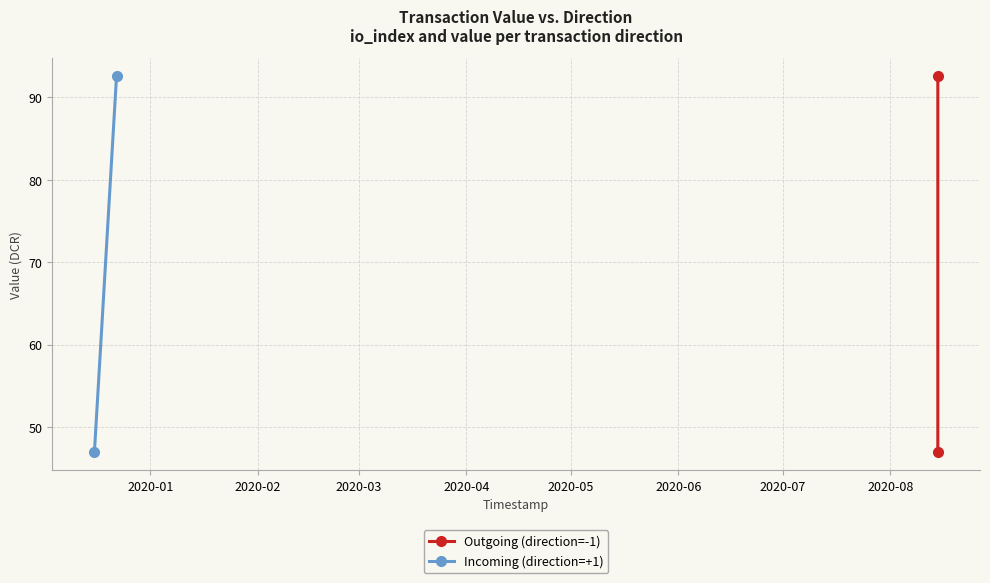

Reading left to right, transcribe all the data shown in this chart.

Outgoing (direction=-1): 47.1	92.6
Incoming (direction=+1): 47.1	92.6